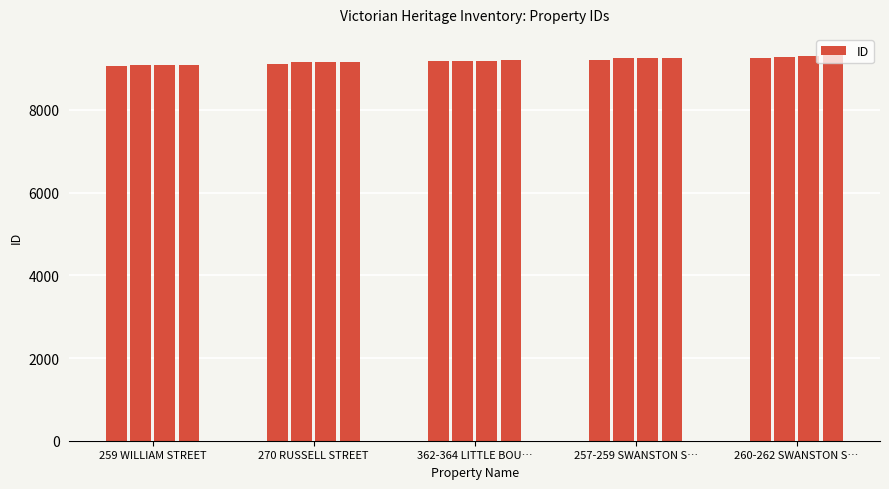

Does the chart contain stacked bars?

No